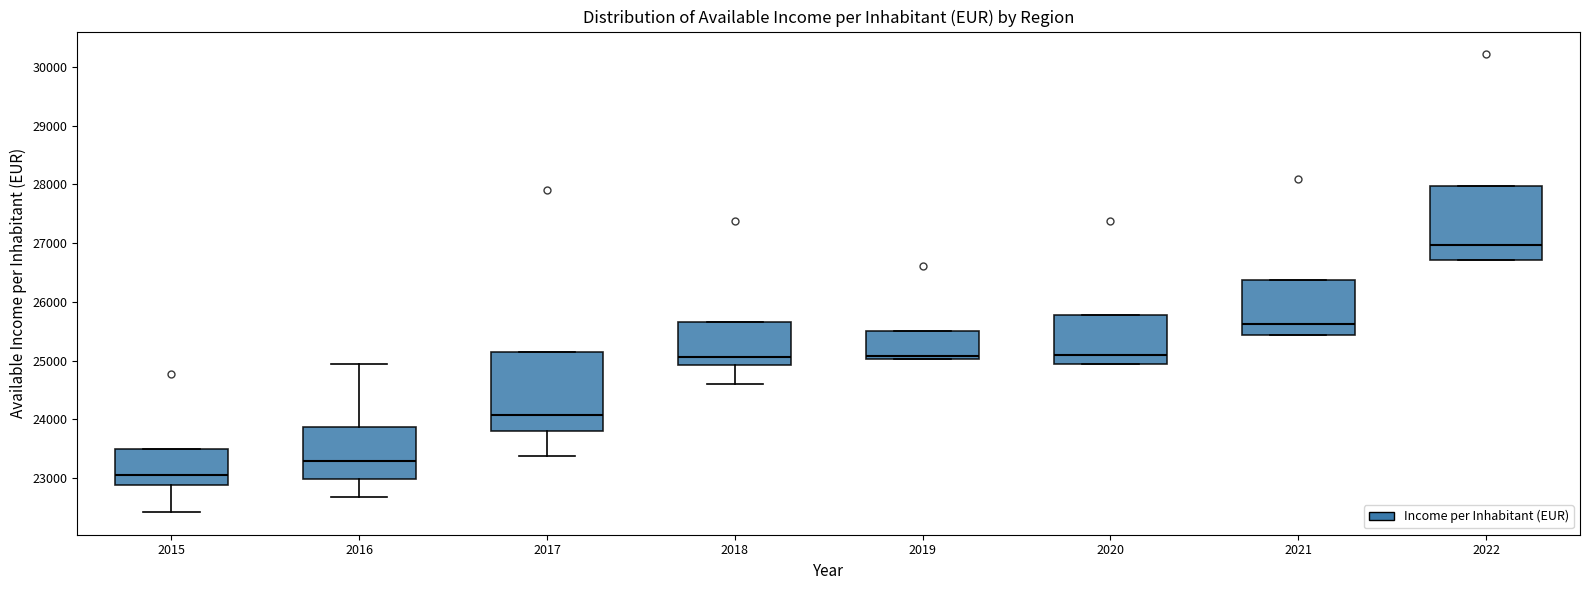

Which box has the lowest median line?

2015